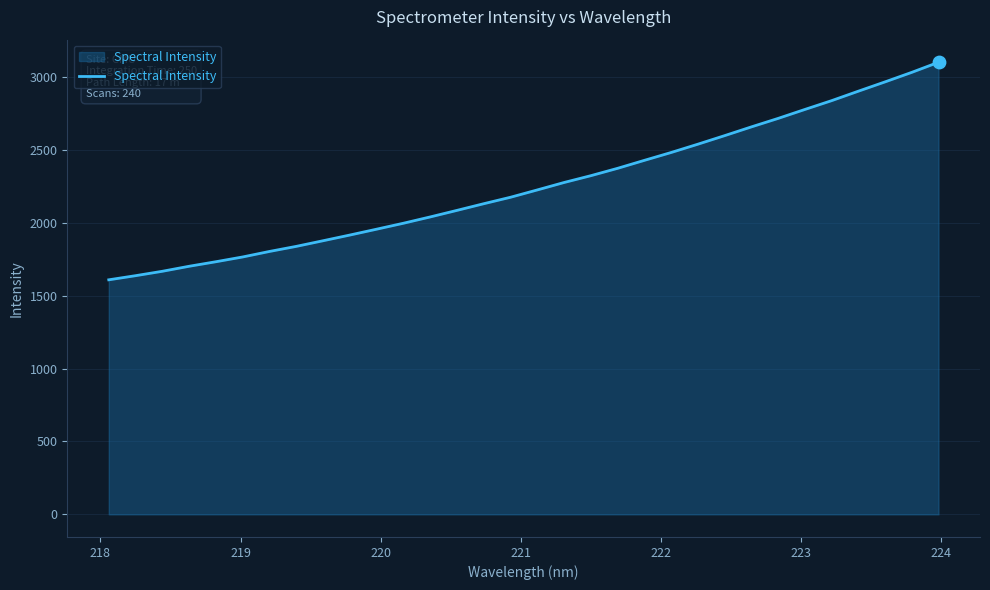

What is the minimum value shown in the chart?

1609.0